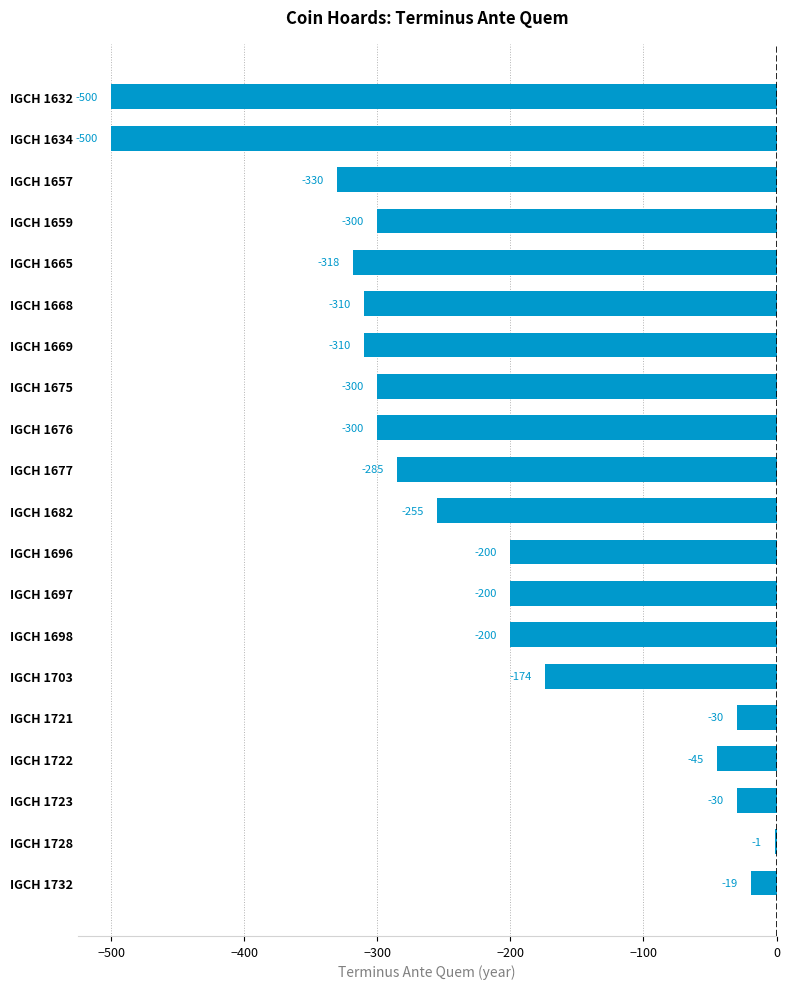

What is the change in value from IGCH 1668 to IGCH 1698?

+110